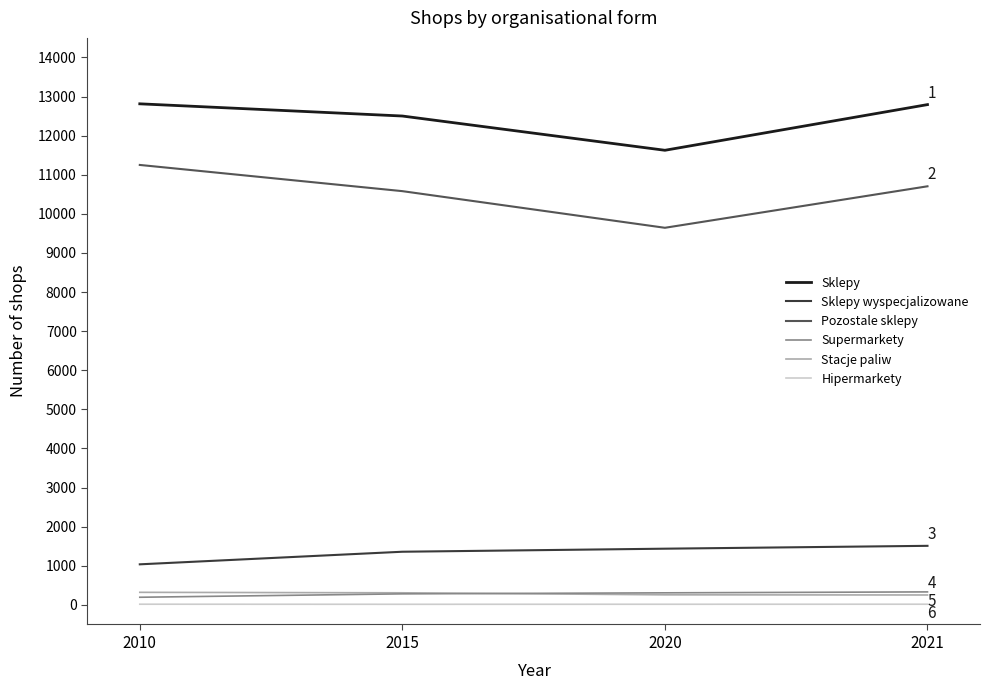

How many categories are shown in the chart?

4